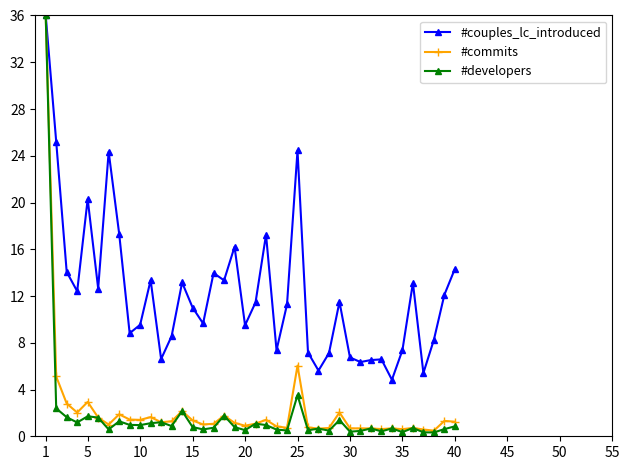

At how many categories does at least one series exceed 30?

1